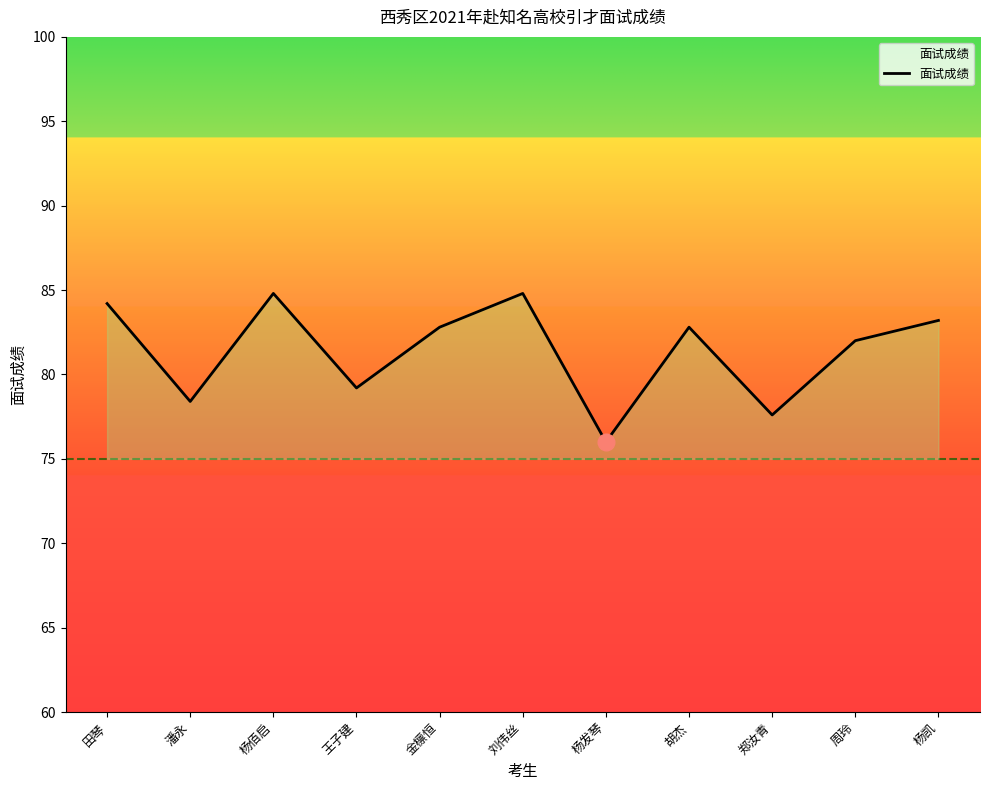

What position from the left is 郑汝青?

9